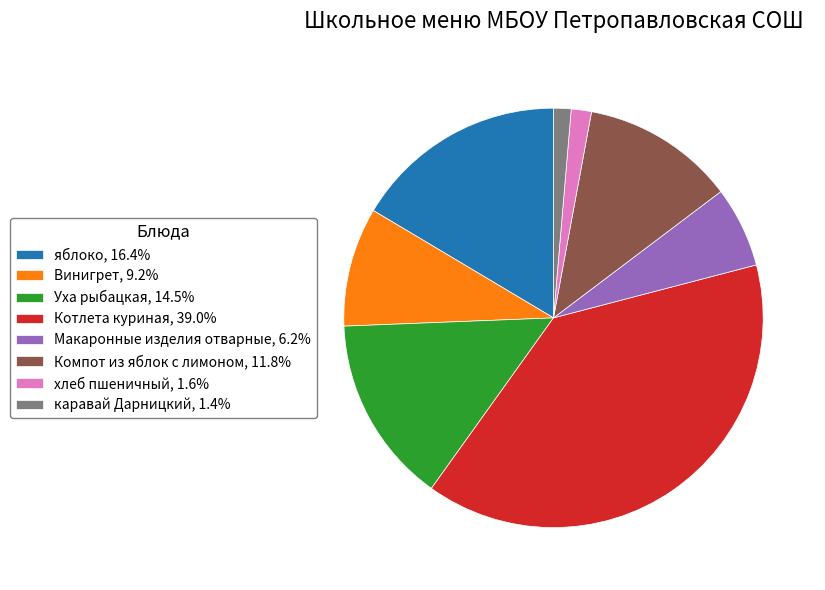

Is it true that яблоко is 16% of the pie?

True